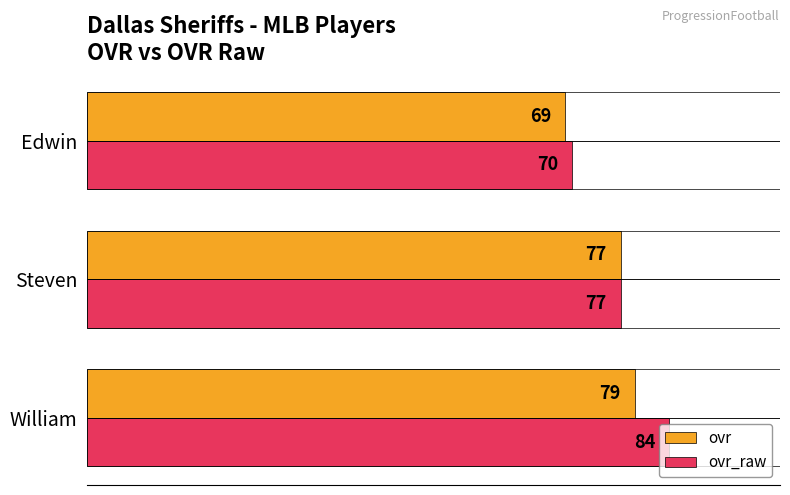

The ovr_raw series shows 126 at Steven. True or false?

False